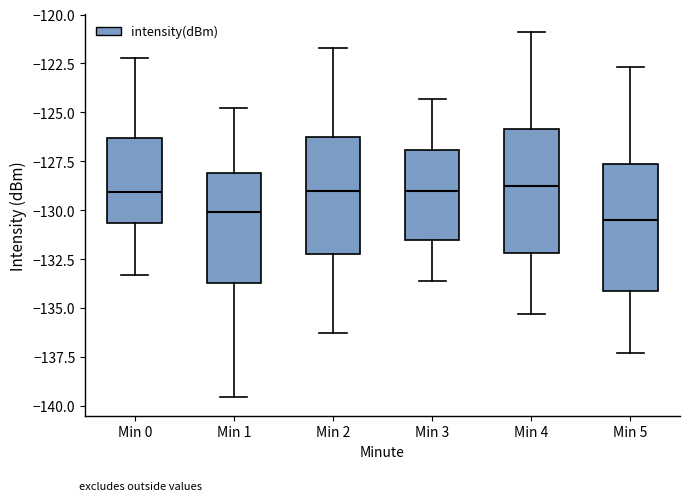

Reading left to right, transcribe this box plot: for each box, give where its median line is, the range the box spans, and where its two whiskers end, as read against the y-axis. The values are not printed on the chart, so give them approximately, as read against the axis.

Min 0: median -129.0, box -130.5 to -126.5, whiskers -133.5 to -122.0
Min 1: median -130.0, box -133.5 to -128.0, whiskers -139.5 to -125.0
Min 2: median -129.0, box -132.0 to -126.5, whiskers -136.5 to -121.5
Min 3: median -129.0, box -131.5 to -127.0, whiskers -133.5 to -124.5
Min 4: median -128.5, box -132.0 to -126.0, whiskers -135.5 to -121.0
Min 5: median -130.5, box -134.0 to -127.5, whiskers -137.5 to -122.5